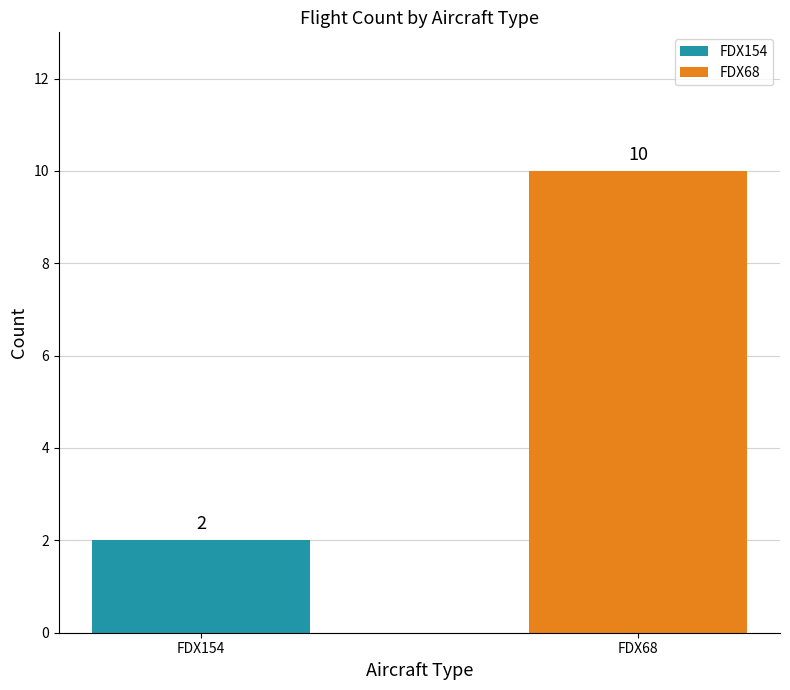

What is the difference between the maximum and minimum values?

8